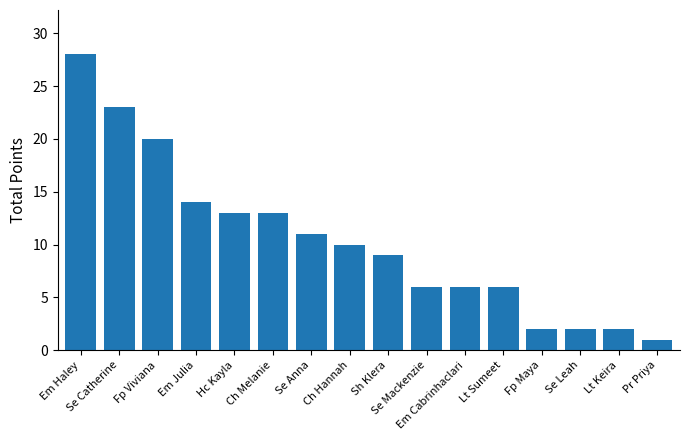

What is the maximum value shown in the chart?

28